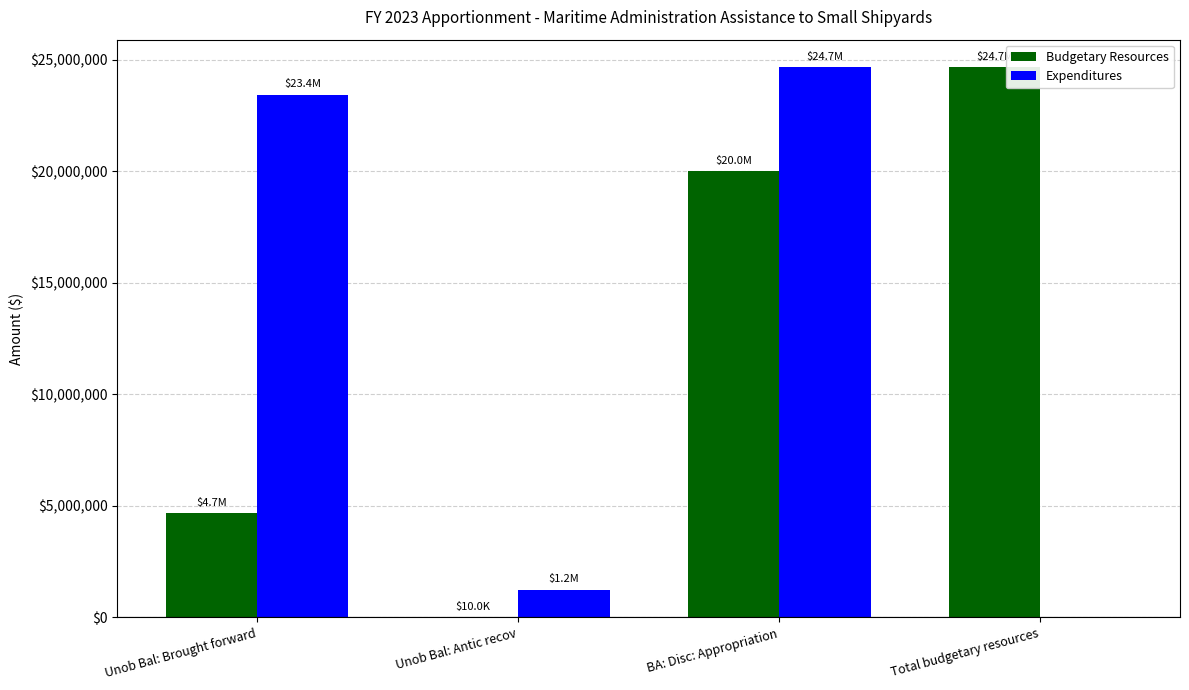

What is the total value across all series at BA: Disc: Appropriation?

44676803